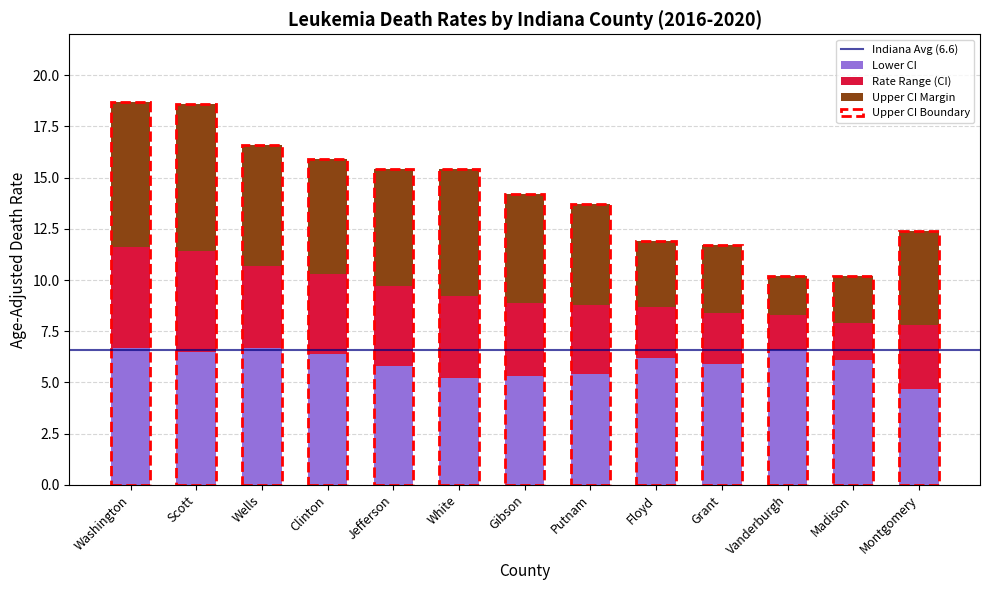

How many series are shown in this chart?

3